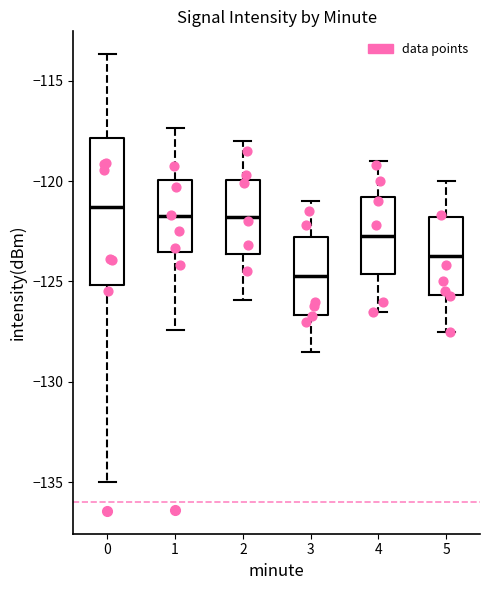

Which box is the tallest, from its lower edge to its upper edge?

0